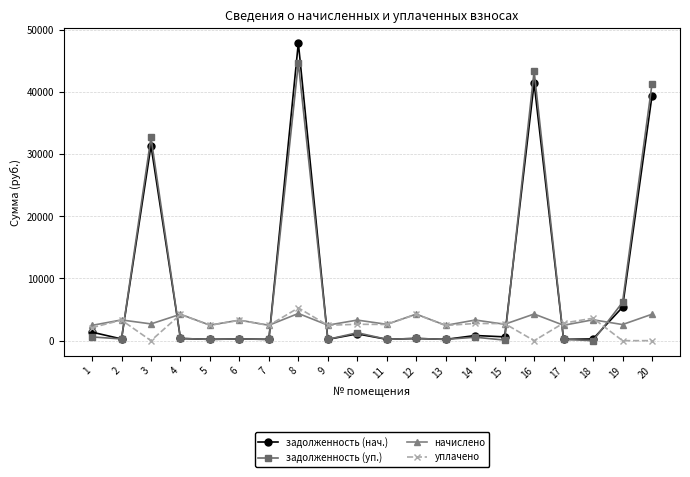

What is the value of the уплачено point at the 13th from the left?

2440.6